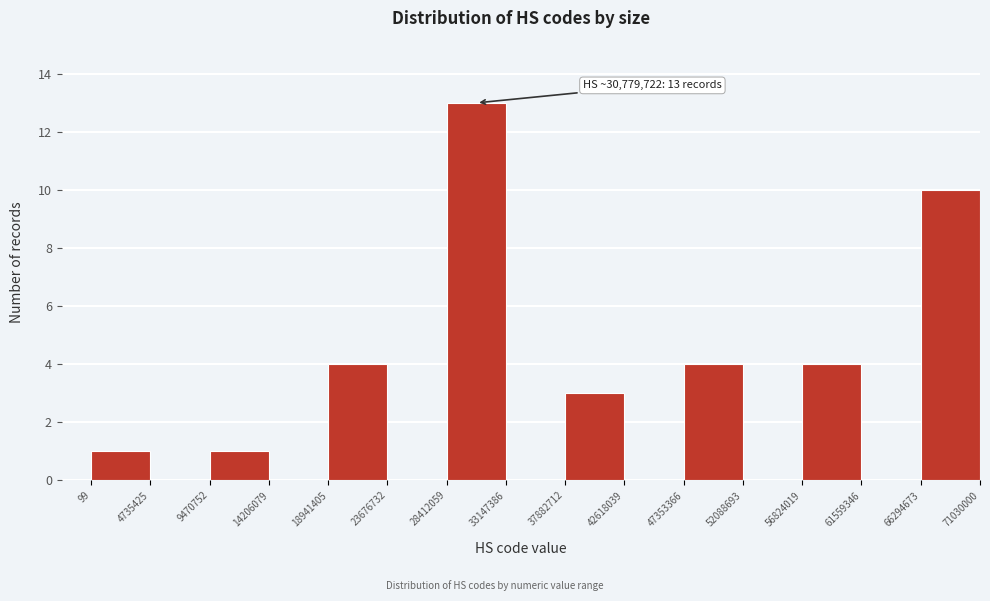

Which range on the x-axis has the tallest bar?

28412059 to 33147386